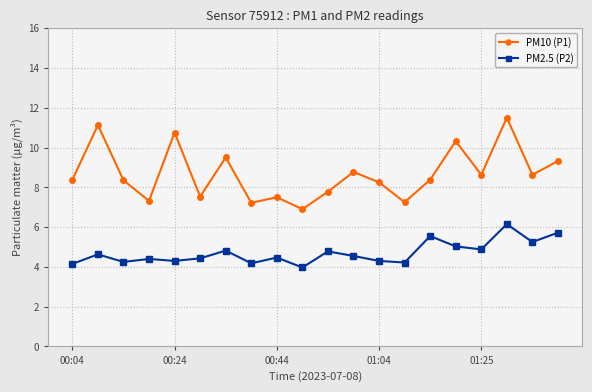

List the series in order of their peak value, lowest first.

PM2.5 (P2), PM10 (P1)